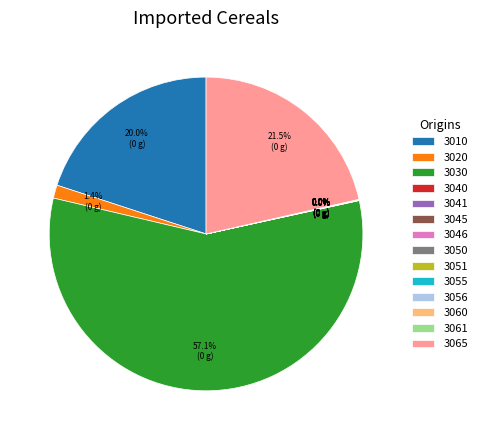

What percentage is NOT represented by 3065?

78.5%